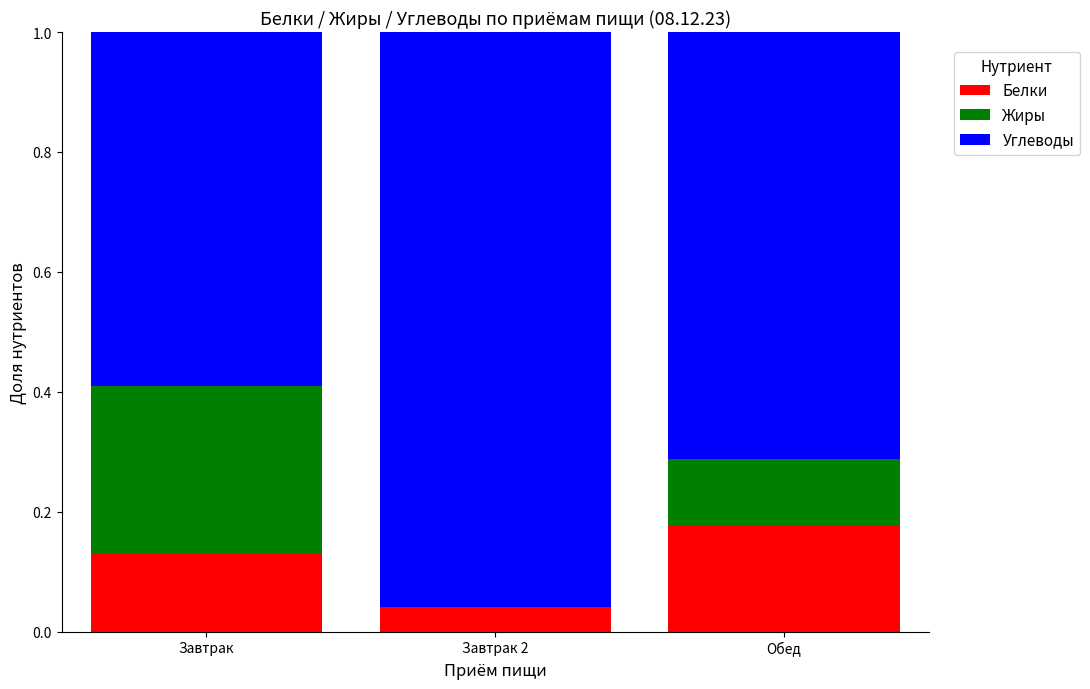

The Белки series shows 0.1 at Завтрак 2. True or false?

False